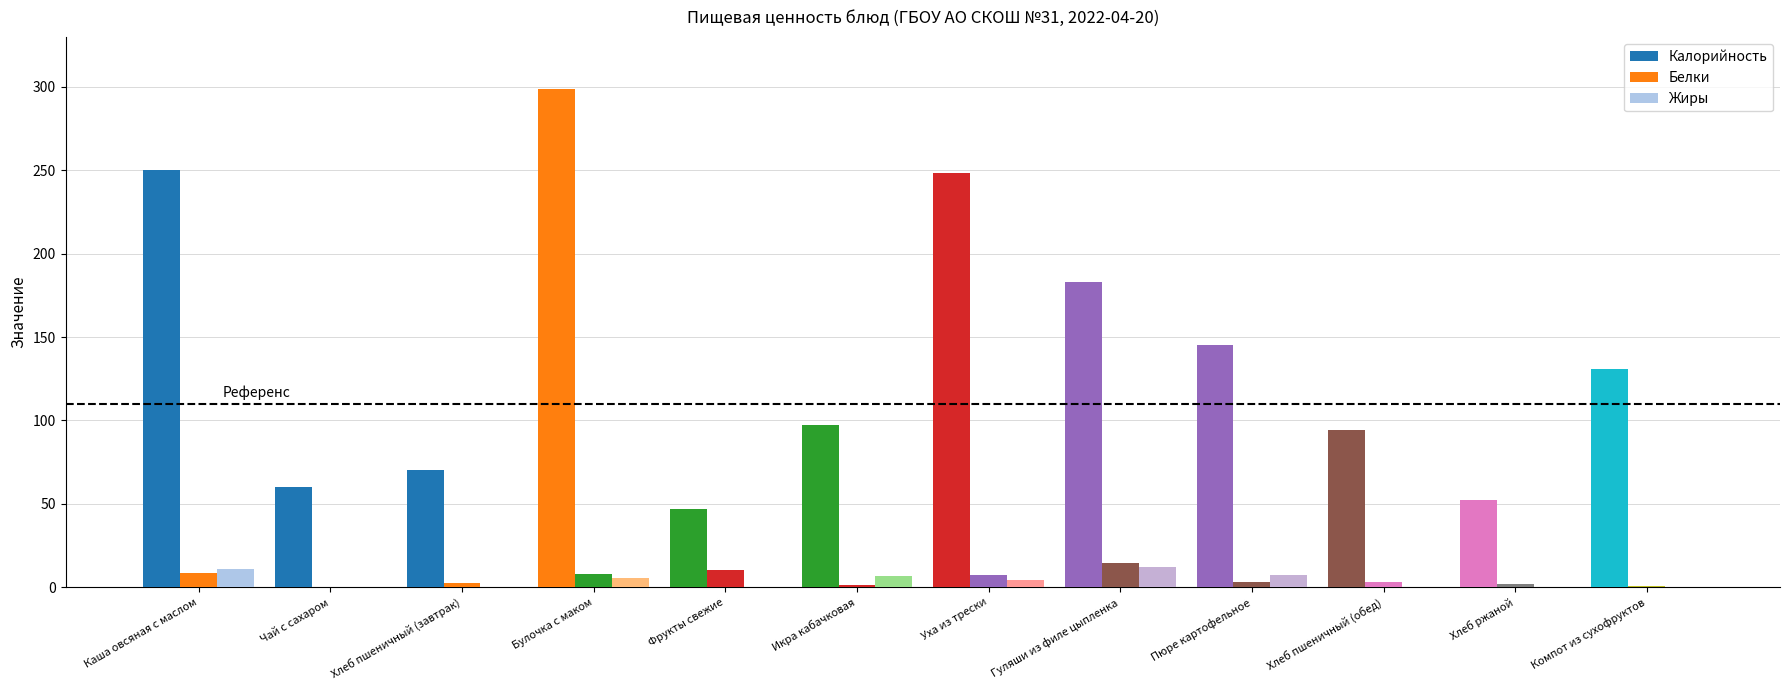

What is the label of the 2nd bar from the left?

Чай с сахаром